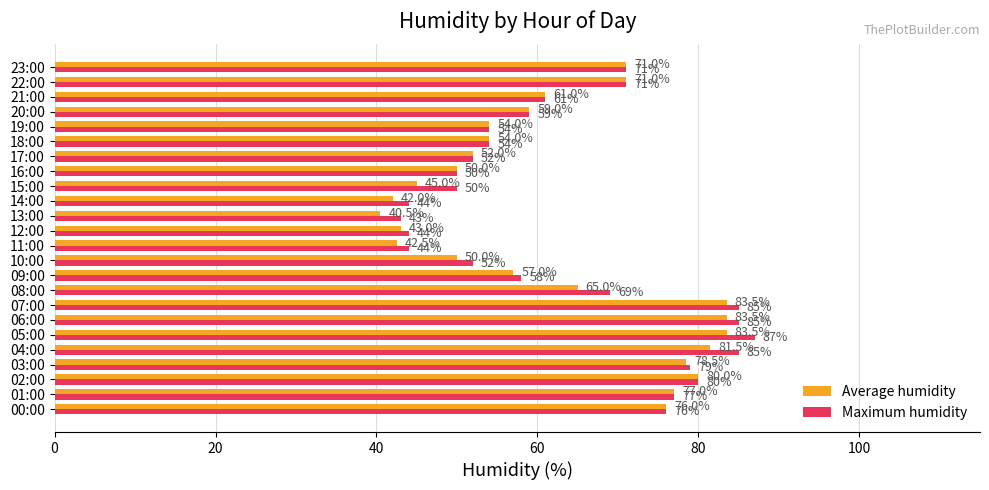

Count the number of data series in this chart.

2